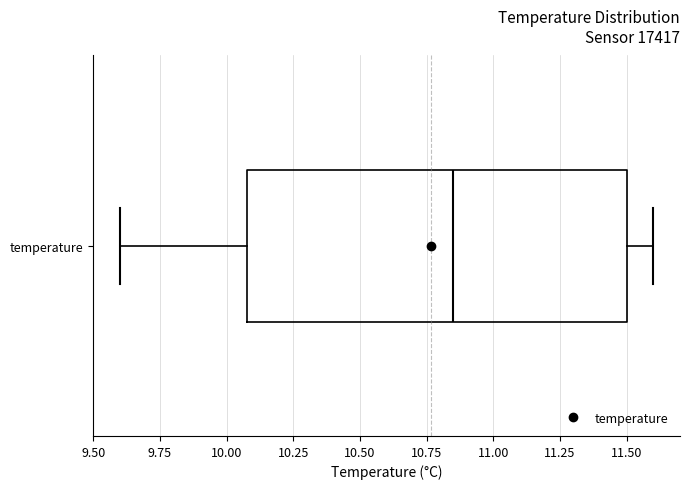

Read this box plot against the x-axis: the position of the median line, the range covered by the box, and the ends of both whiskers. The values are not printed on the chart, so give them approximately, as read against the axis.

median 10.85, box 10.10 to 11.50, whiskers 9.60 to 11.60